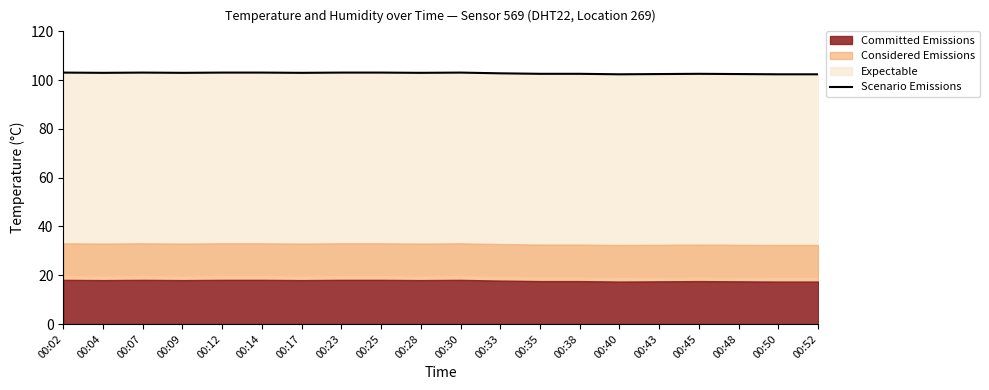

How many points are lower than both their immediate neighbors (excluding endpoints)?

5